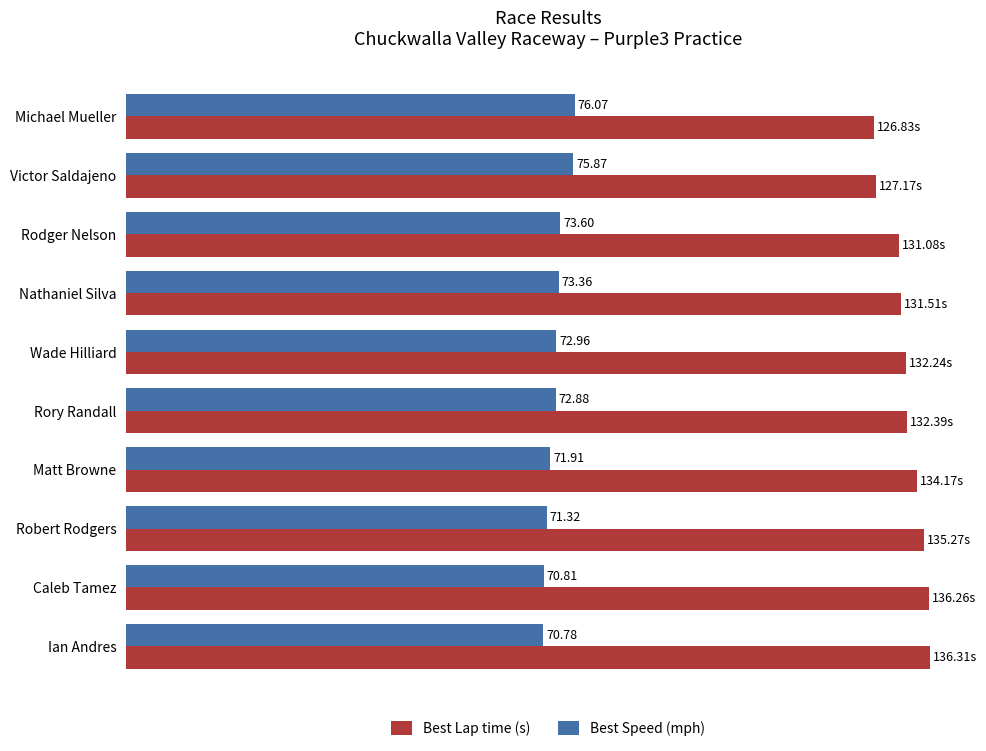

Which category has the lowest value in the Best Lap time (s) series?

Michael Mueller